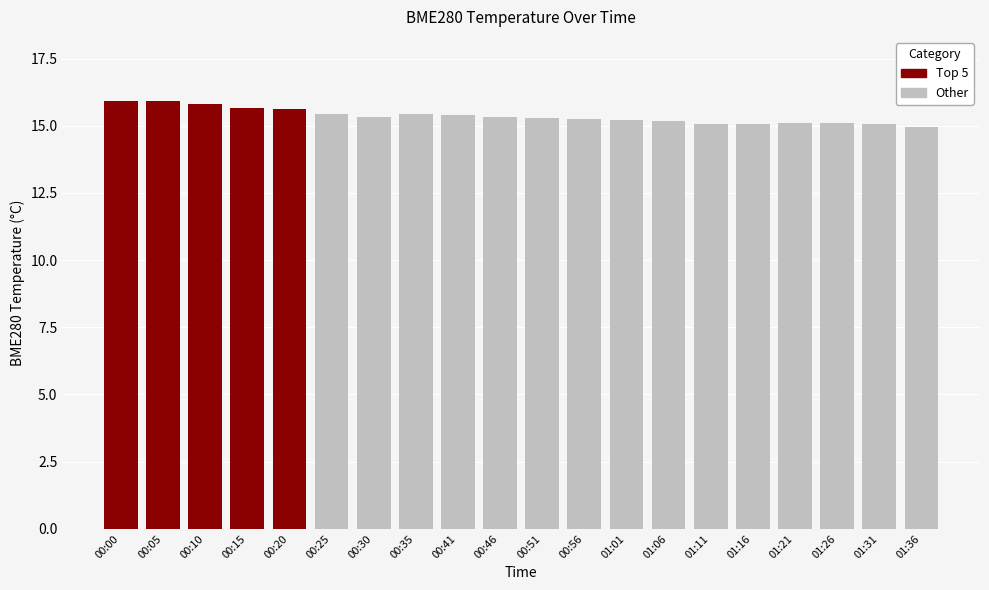

What is the average value?

15.4